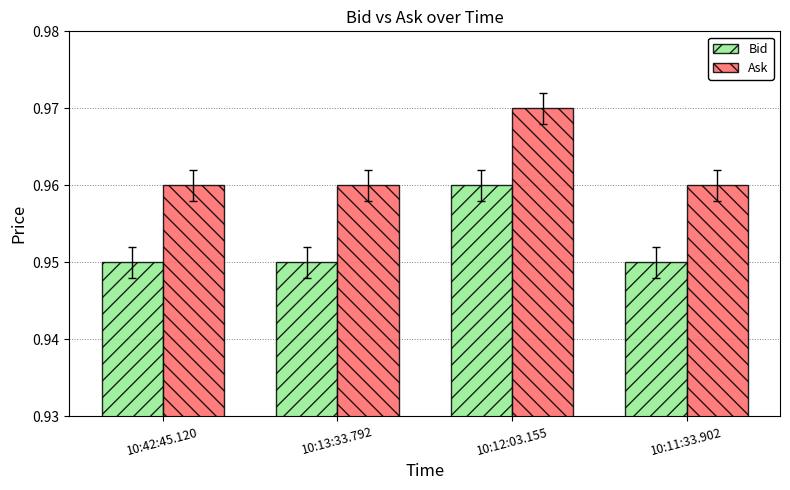

What is the sum of the Ask values at 10:42:45.120 and 10:12:03.155?

1.9